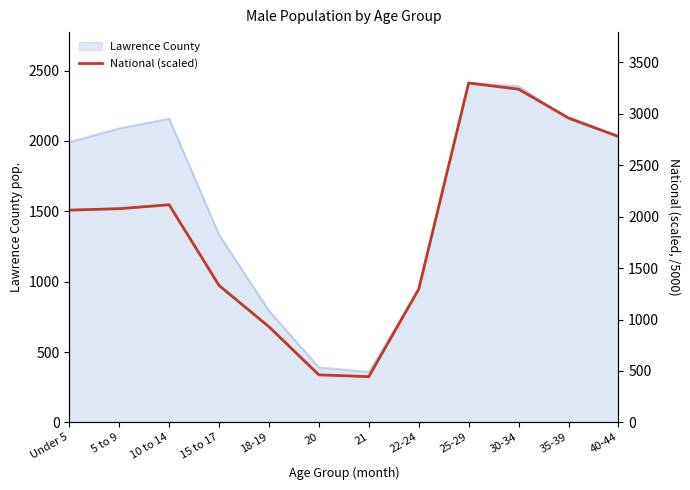

Is it true that the value at 30-34 is 4609.3?

False